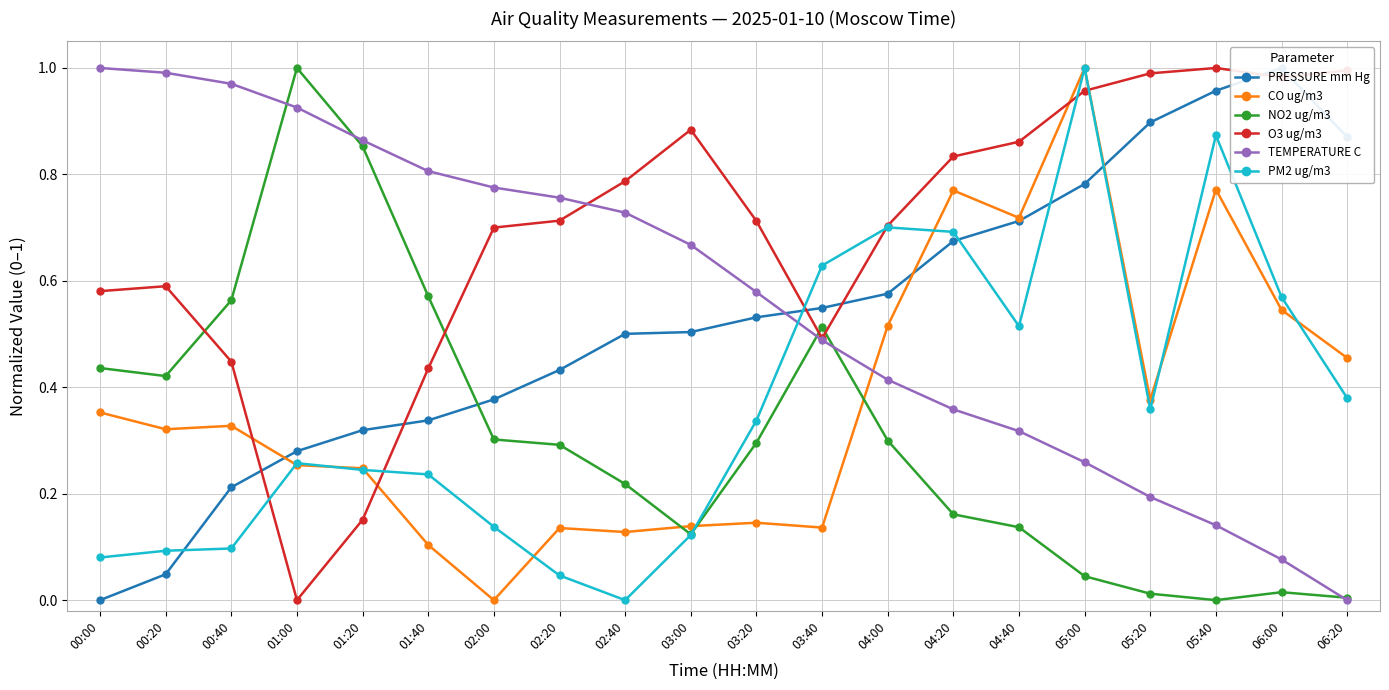

Which series has the widest spread of values?

PRESSURE mm Hg